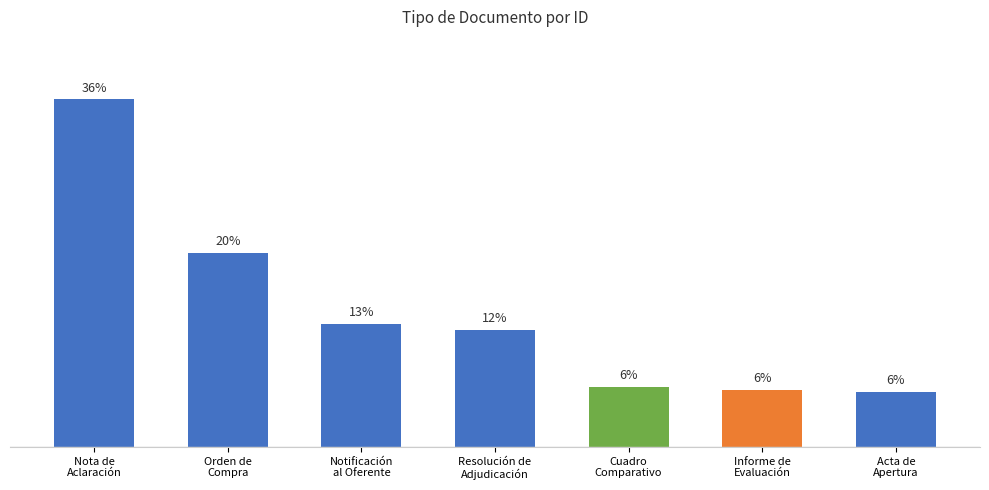

Where is the data nearest to the value 21?

Orden de
Compra